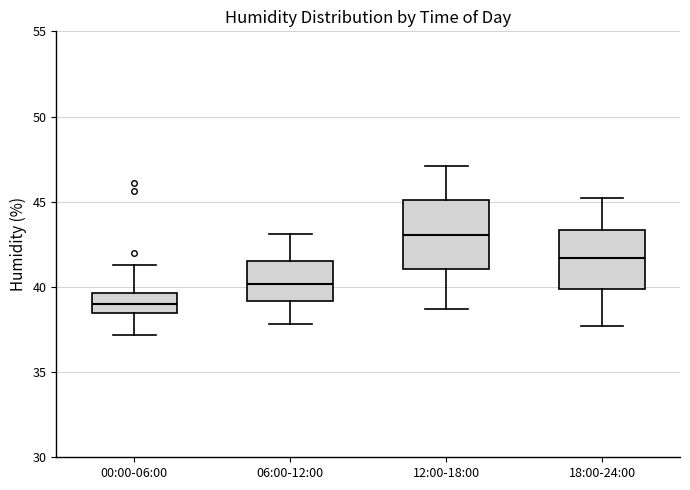

Reading left to right, transcribe this box plot: for each box, give where its median line is, the range the box spans, and where its two whiskers end, as read against the y-axis. The values are not printed on the chart, so give them approximately, as read against the axis.

00:00-06:00: median 39.0, box 38.5 to 39.5, whiskers 37.0 to 41.5
06:00-12:00: median 40.0, box 39.0 to 41.5, whiskers 38.0 to 43.0
12:00-18:00: median 43.0, box 41.0 to 45.0, whiskers 38.5 to 47.0
18:00-24:00: median 41.5, box 40.0 to 43.5, whiskers 37.5 to 45.0